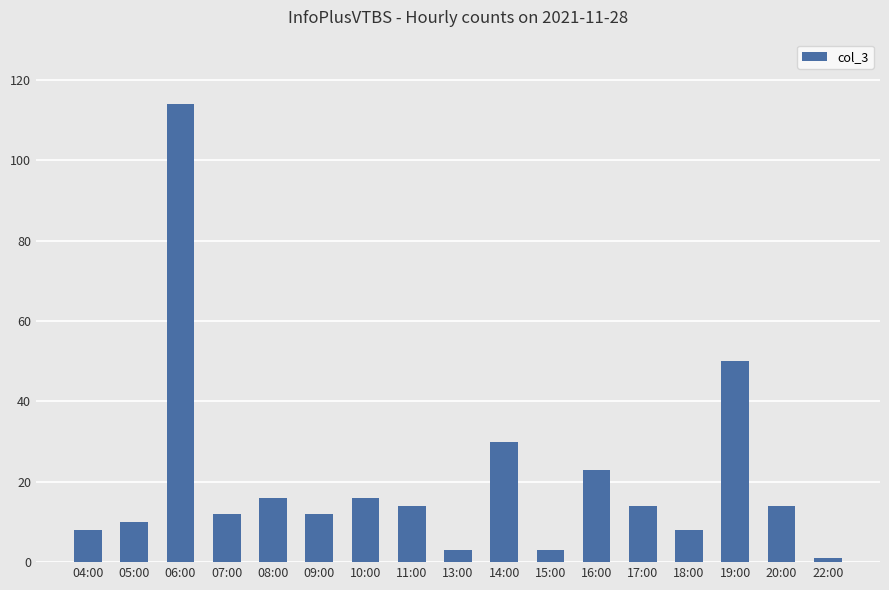

What is the difference between the maximum and minimum values?

113